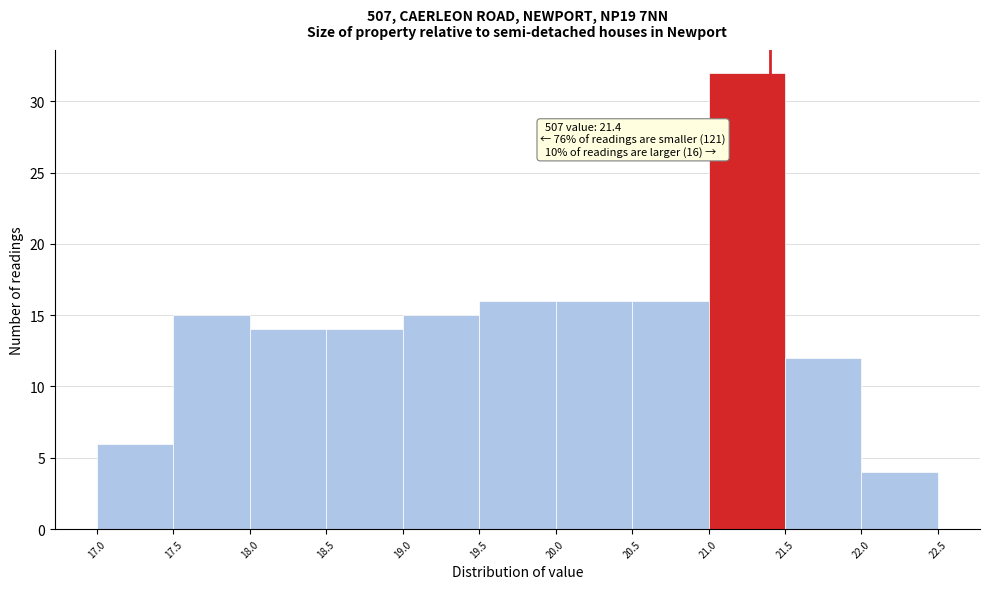

Over which range of the x-axis is the bar tallest?

21.0 to 21.5